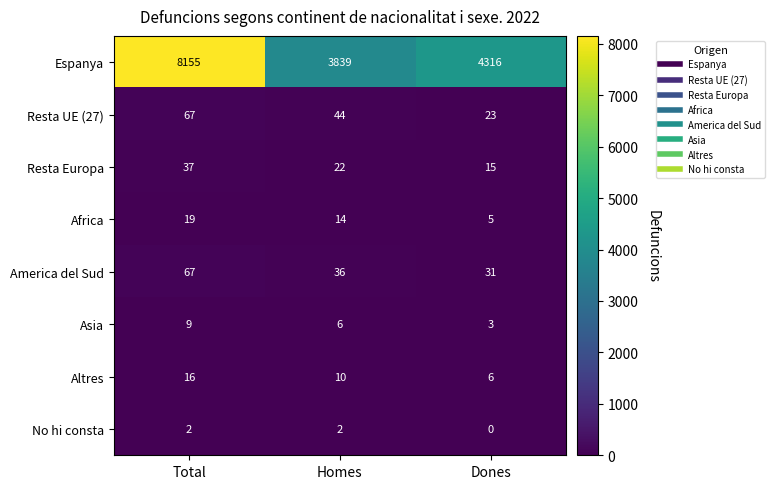

Reading left to right, transcribe all the data shown in this chart.

Espanya: 8155	3839	4316
Resta UE (27): 67	44	23
Resta Europa: 37	22	15
Africa: 19	14	5
America del Sud: 67	36	31
Asia: 9	6	3
Altres: 16	10	6
No hi consta: 2	2	0